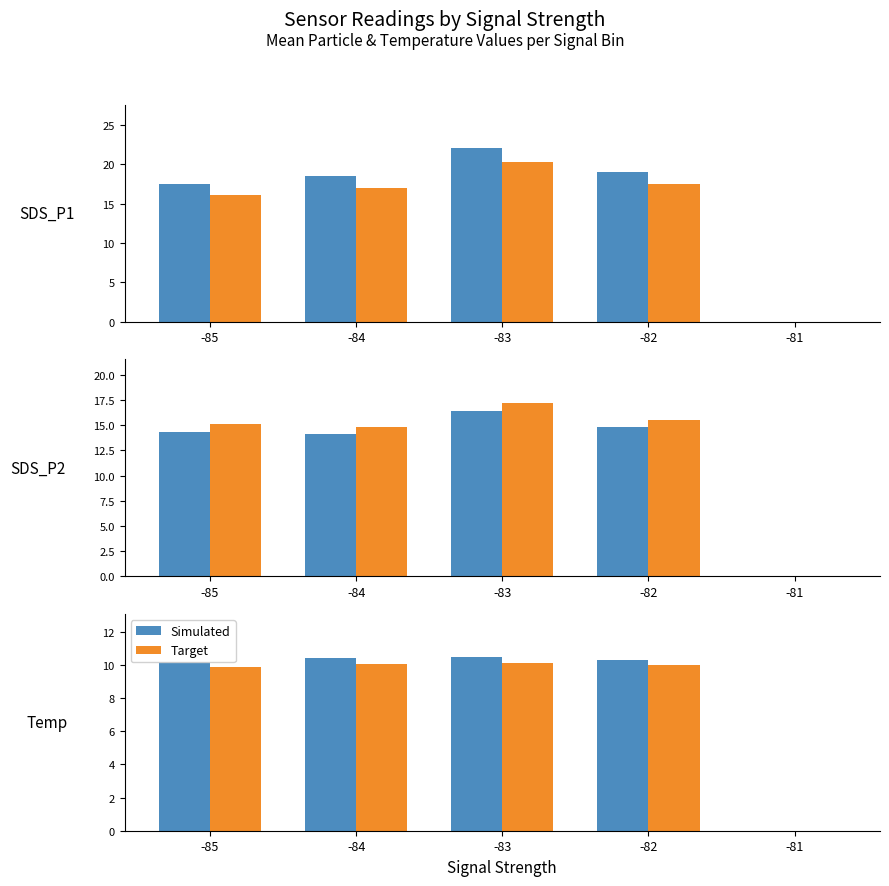

Does the chart contain stacked bars?

No